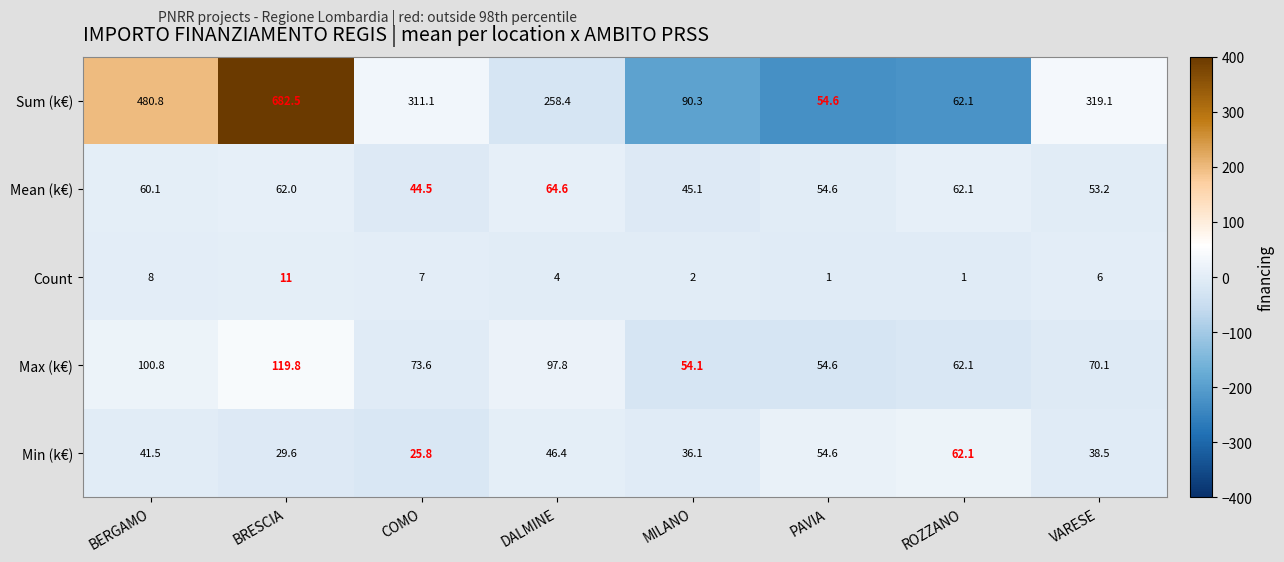

At which category does the chart reach its peak across all series?

BRESCIA